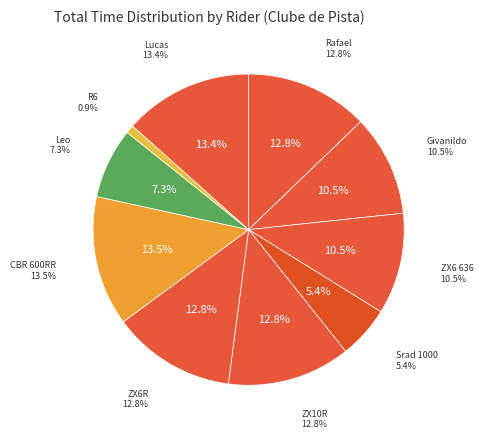

Which slice is the smallest?

R6